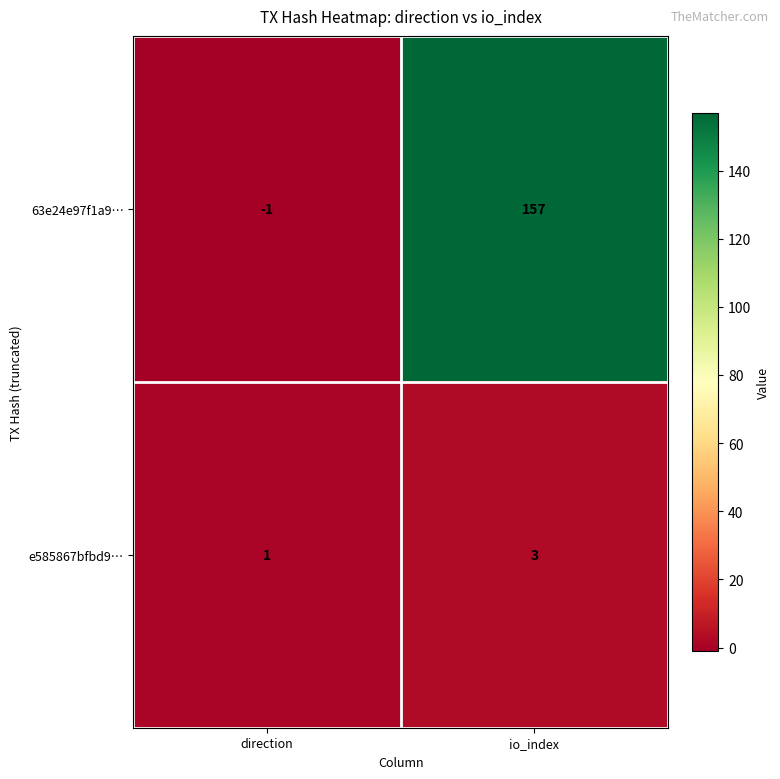

What is the greatest value displayed?

157